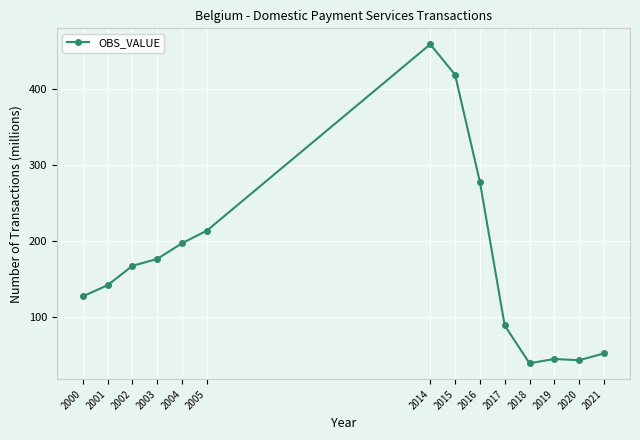

Which label corresponds to the smallest value in the chart?

2018